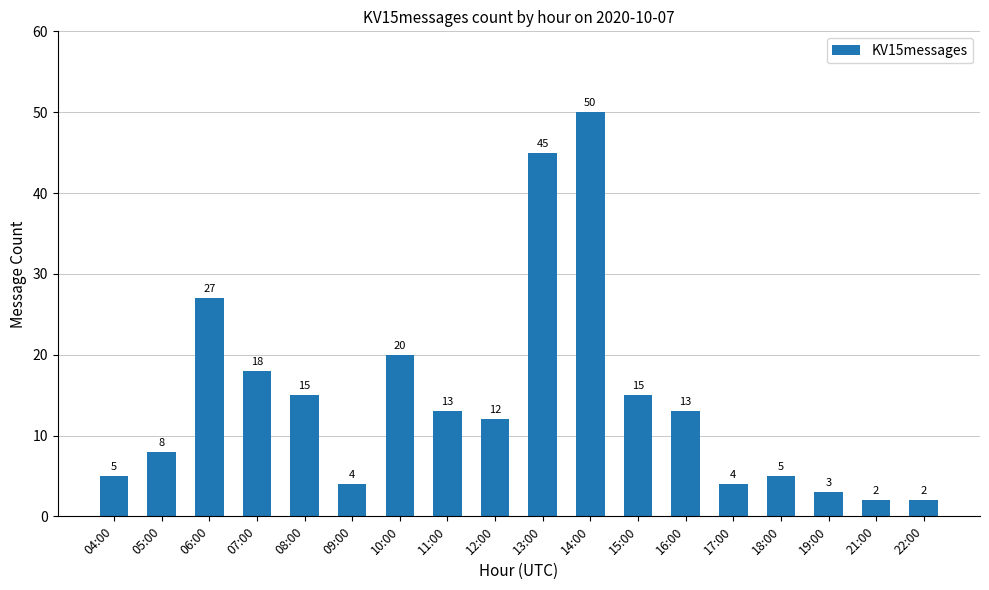

The chart shows a value of 13 at 11:00. True or false?

True